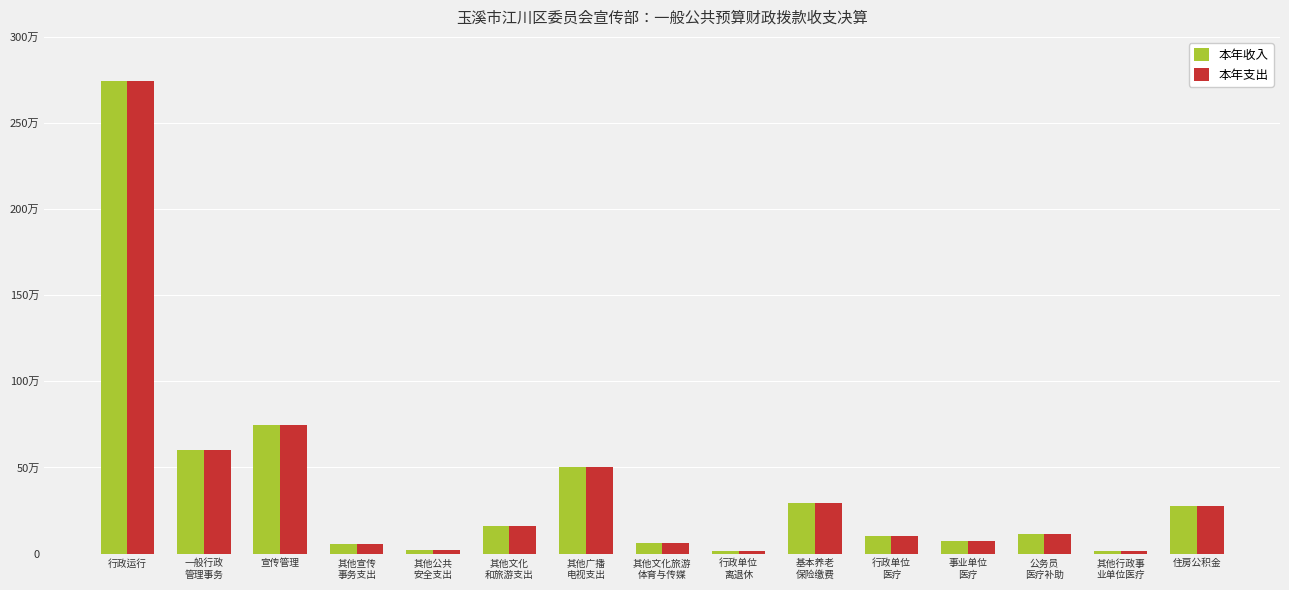

At how many categories does at least one series exceed 2596877?

1